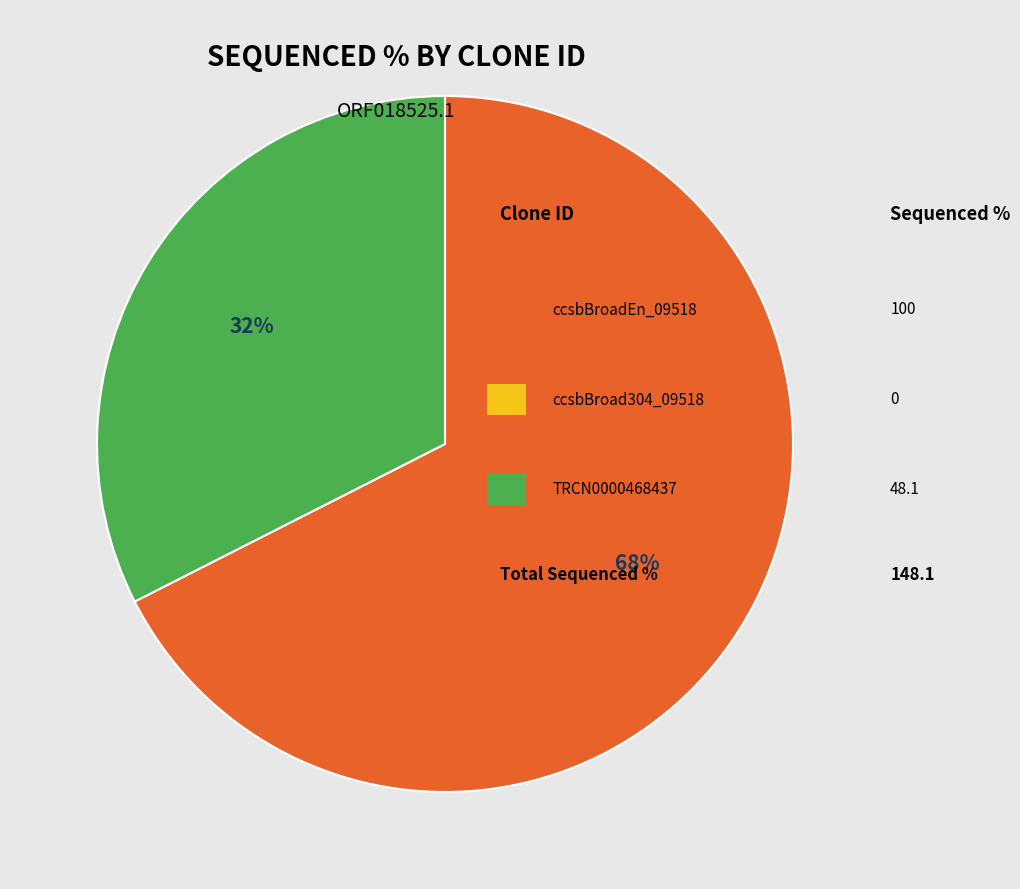

To the nearest percent, what is the average slice percentage?

50%